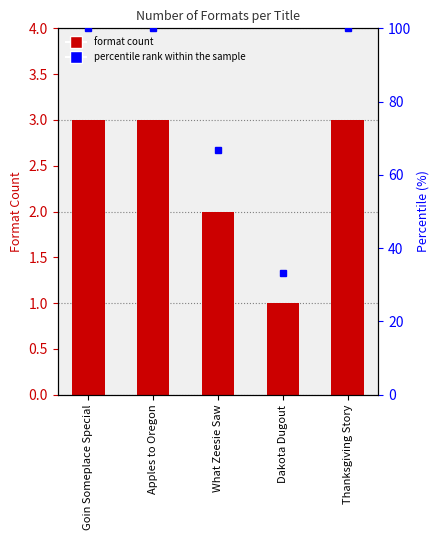

What position from the right is What Zeesie Saw?

3